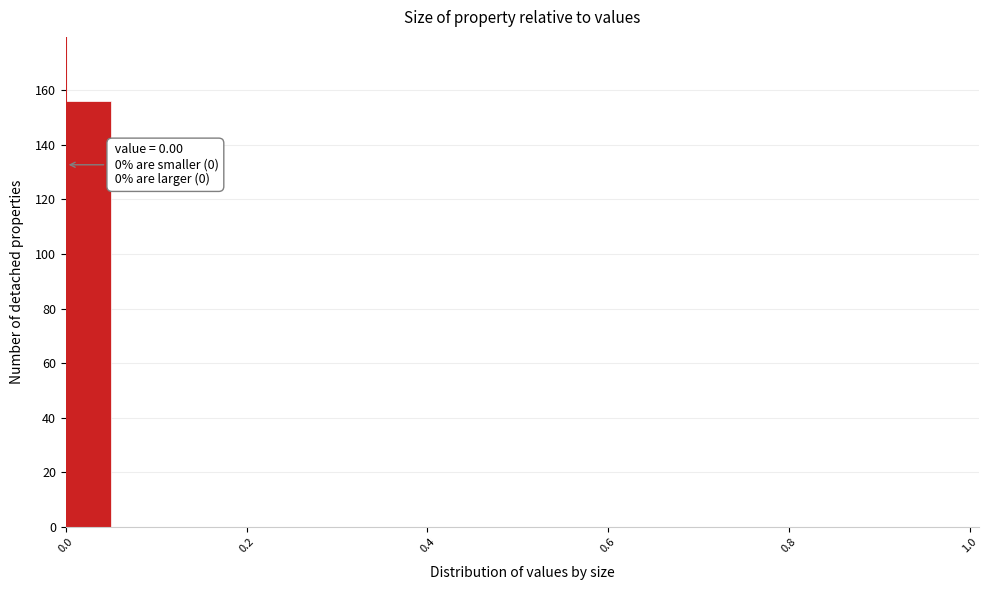

Read against the x-axis, roughly where is the centre of the tallest bar?

0.02